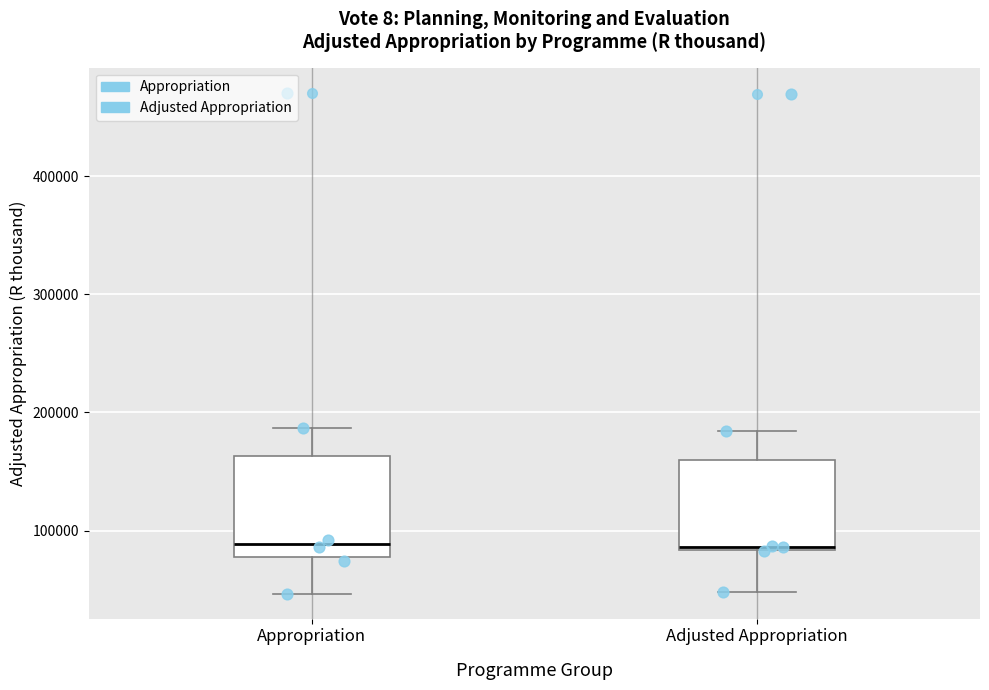

Where is the upper edge of the box for Adjusted Appropriation on the y-axis? The values are not printed on the chart, so give them approximately, as read against the axis.

160000